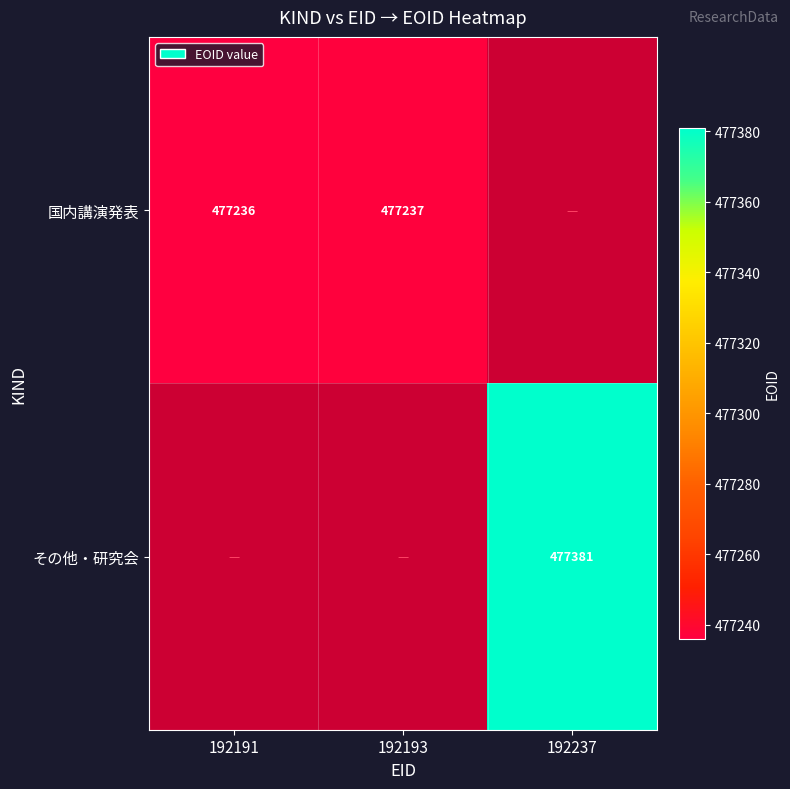

At which category does the chart reach its peak across all series?

192237